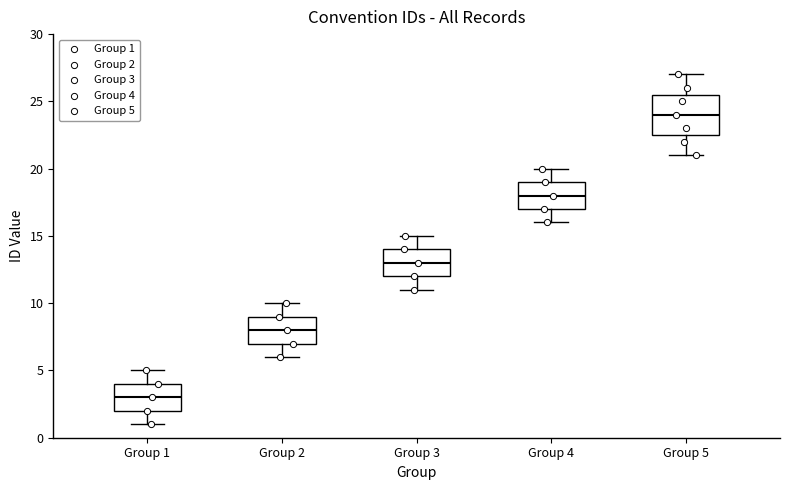

Reading left to right, read every box against the y-axis: the position of its median line, the range the box covers, and the ends of its whiskers. The values are not printed on the chart, so give them approximately, as read against the axis.

Group 1: median 3.0, box 2.0 to 4.0, whiskers 1.0 to 5.0
Group 2: median 8.0, box 7.0 to 9.0, whiskers 6.0 to 10.0
Group 3: median 13.0, box 12.0 to 14.0, whiskers 11.0 to 15.0
Group 4: median 18.0, box 17.0 to 19.0, whiskers 16.0 to 20.0
Group 5: median 24.0, box 22.5 to 25.5, whiskers 21.0 to 27.0